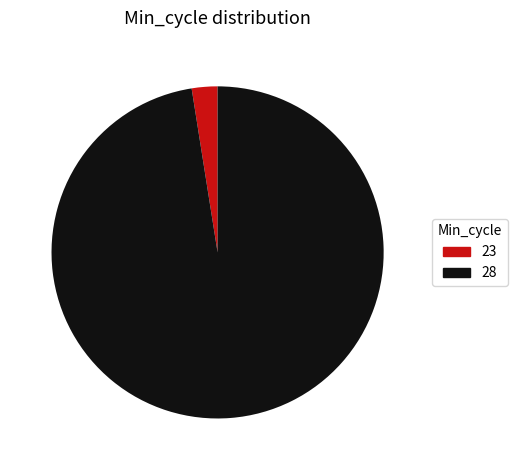

Combined, do 28 and 23 account for over 50%?

Yes